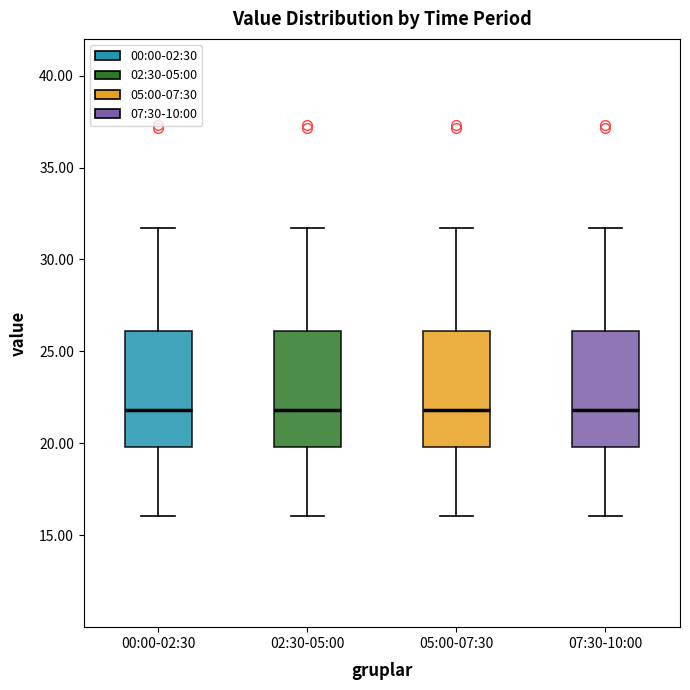

Reading left to right, transcribe this box plot: for each box, give where its median line is, the range the box spans, and where its two whiskers end, as read against the y-axis. The values are not printed on the chart, so give them approximately, as read against the axis.

00:00-02:30: median 22.0, box 20.0 to 26.0, whiskers 16.0 to 31.5
02:30-05:00: median 22.0, box 20.0 to 26.0, whiskers 16.0 to 31.5
05:00-07:30: median 22.0, box 20.0 to 26.0, whiskers 16.0 to 31.5
07:30-10:00: median 22.0, box 20.0 to 26.0, whiskers 16.0 to 31.5